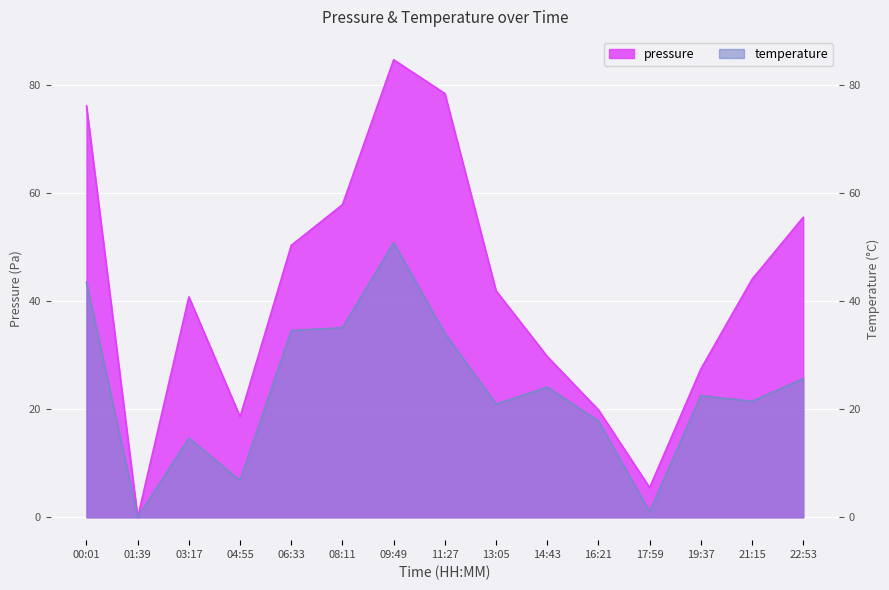

True or false: temperature has a value of 50.8 at 09:49.

True